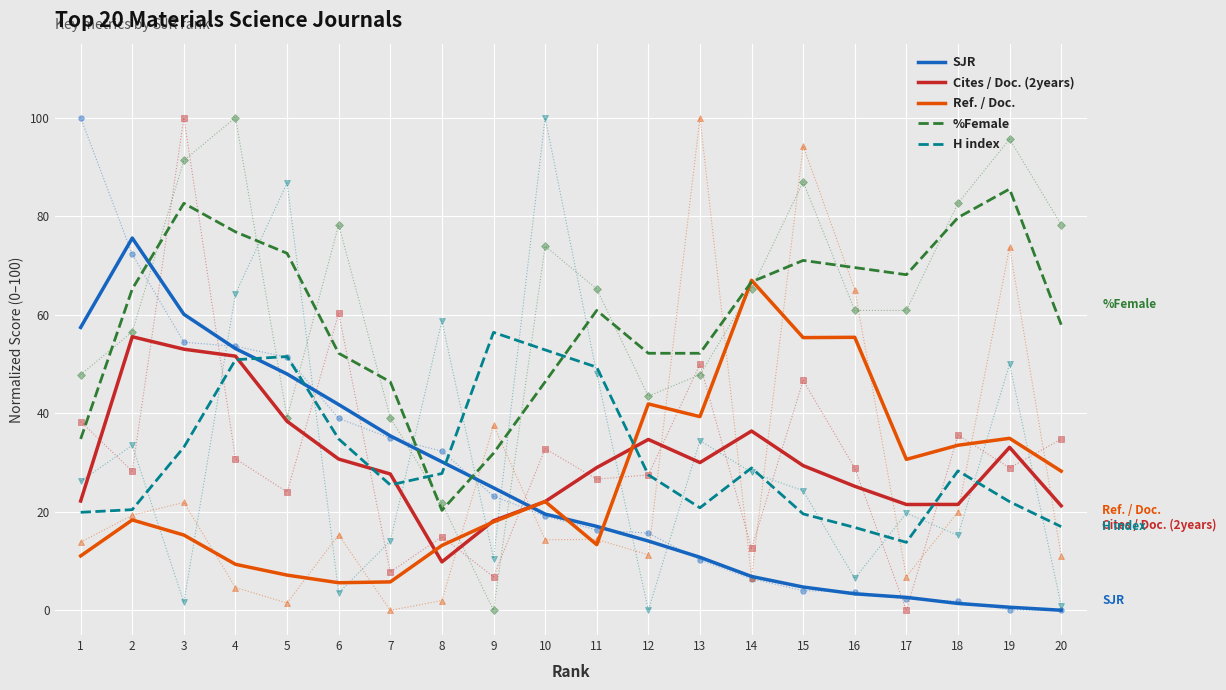

What is the average value of the Ref. / Doc. series?

26.3